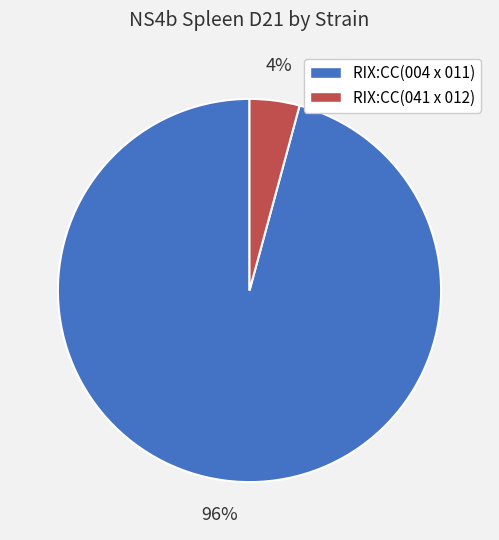

To the nearest percent, what percentage of the pie is RIX:CC(041 x 012)?

4%